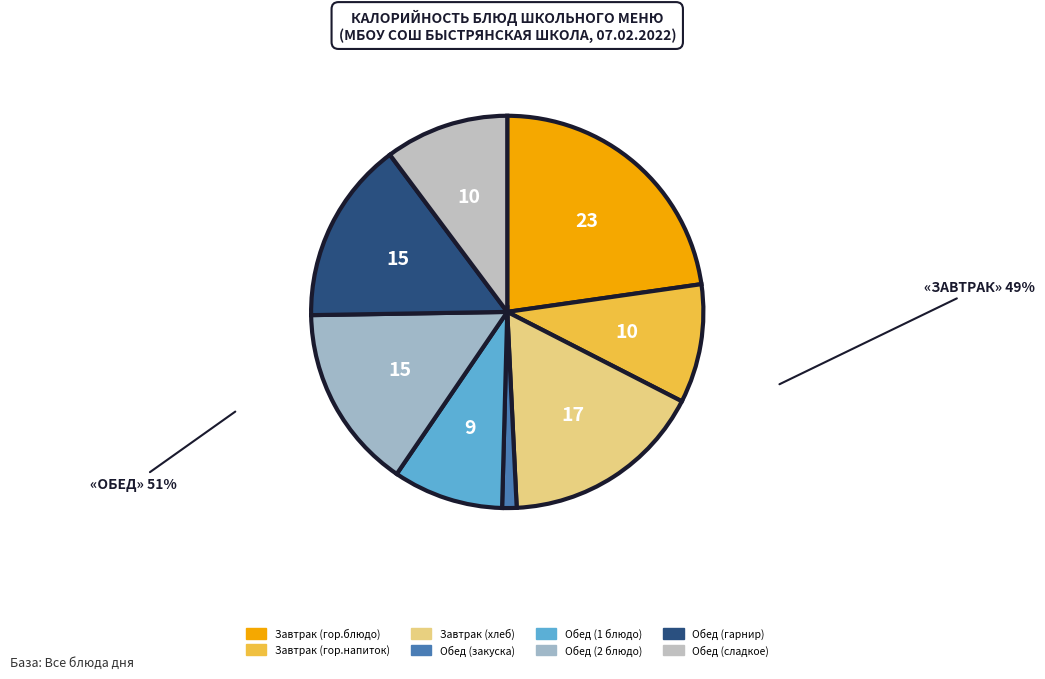

To the nearest percent, what percentage of the pie is Обед (сладкое)?

10%